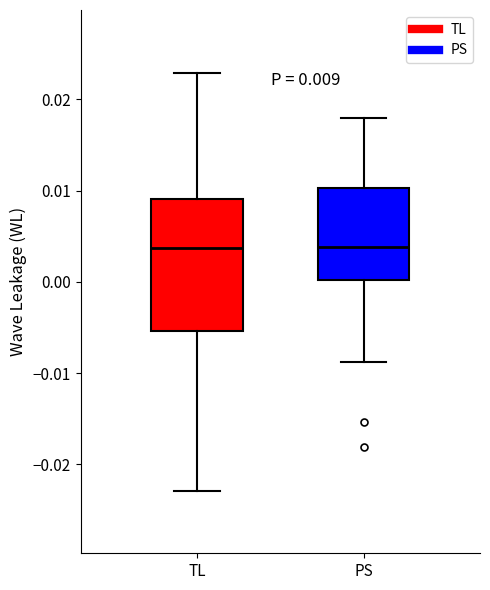

Which box is the tallest, from its lower edge to its upper edge?

TL